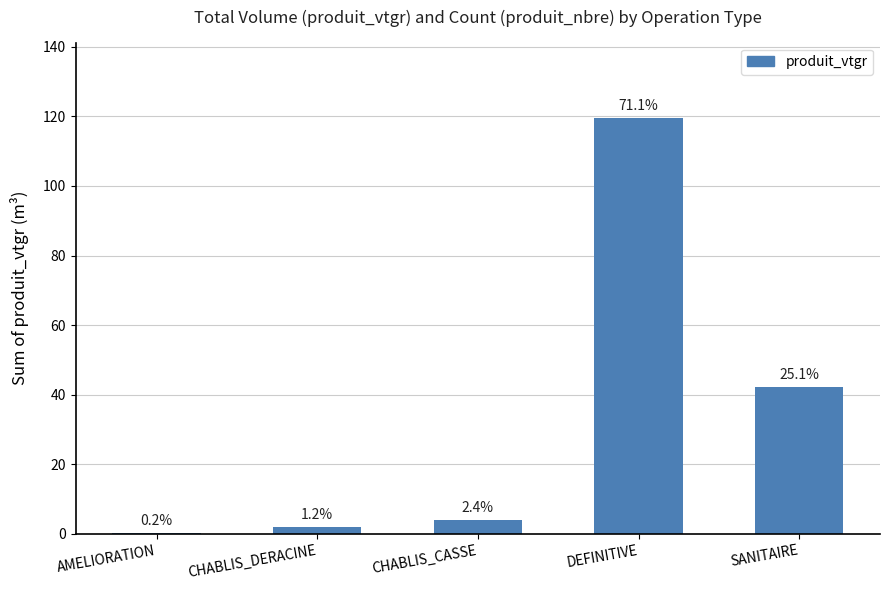

Are the bars grouped side by side (vs. stacked)?

No